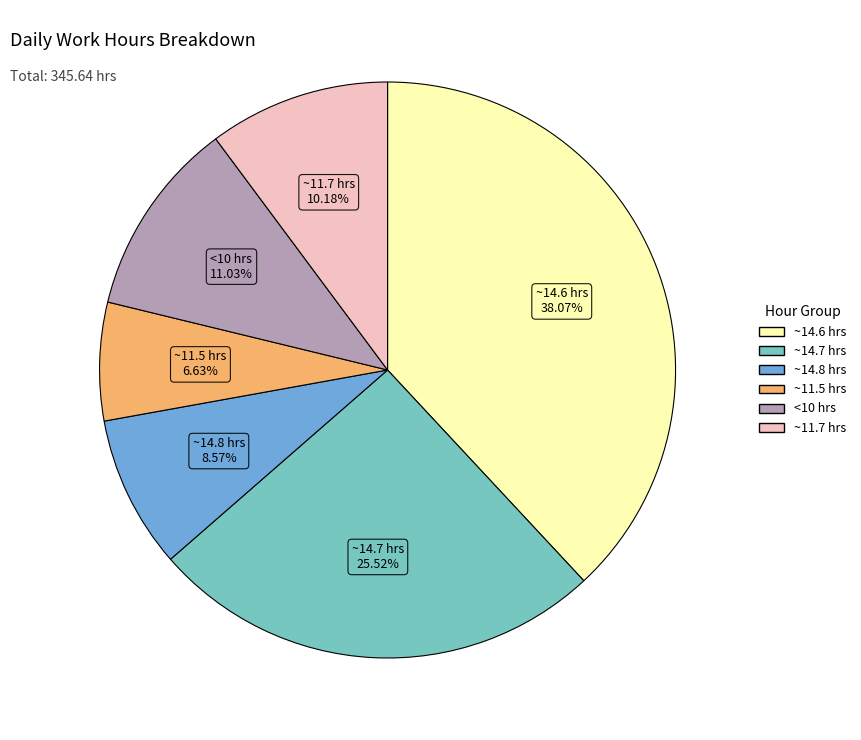

Is there any slice that represents more than half of the pie?

No